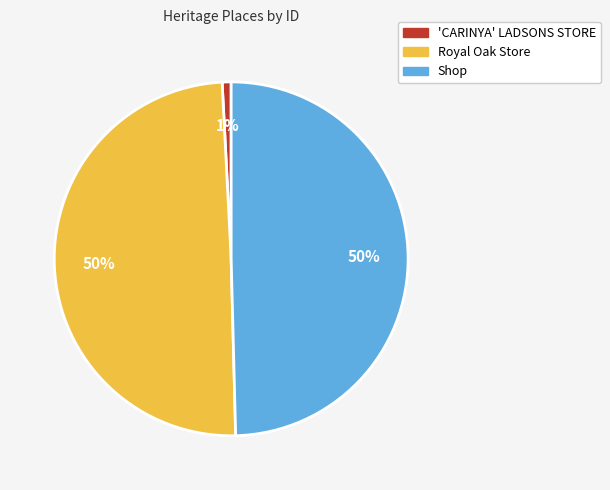

Does any single category account for the majority?

No